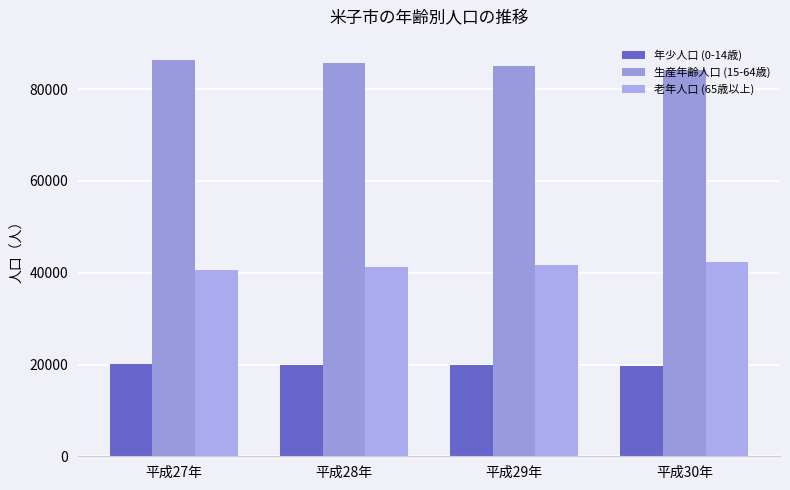

What is the smallest value displayed?

19627